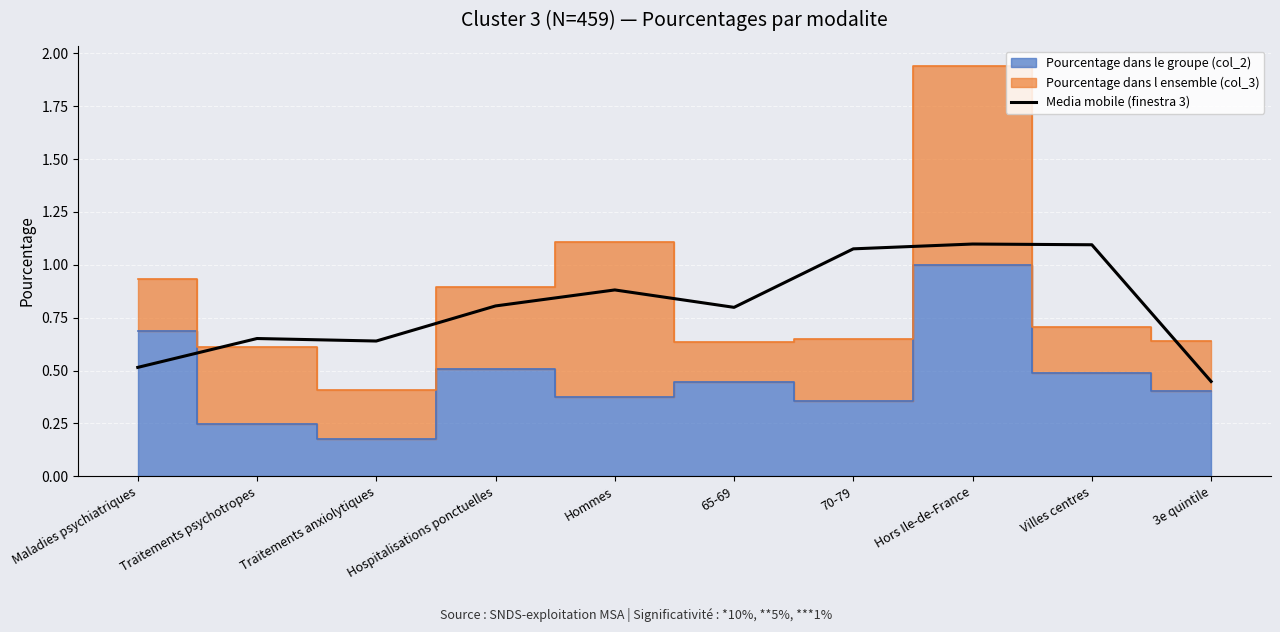

What is the label of the 6th point from the left?

65-69